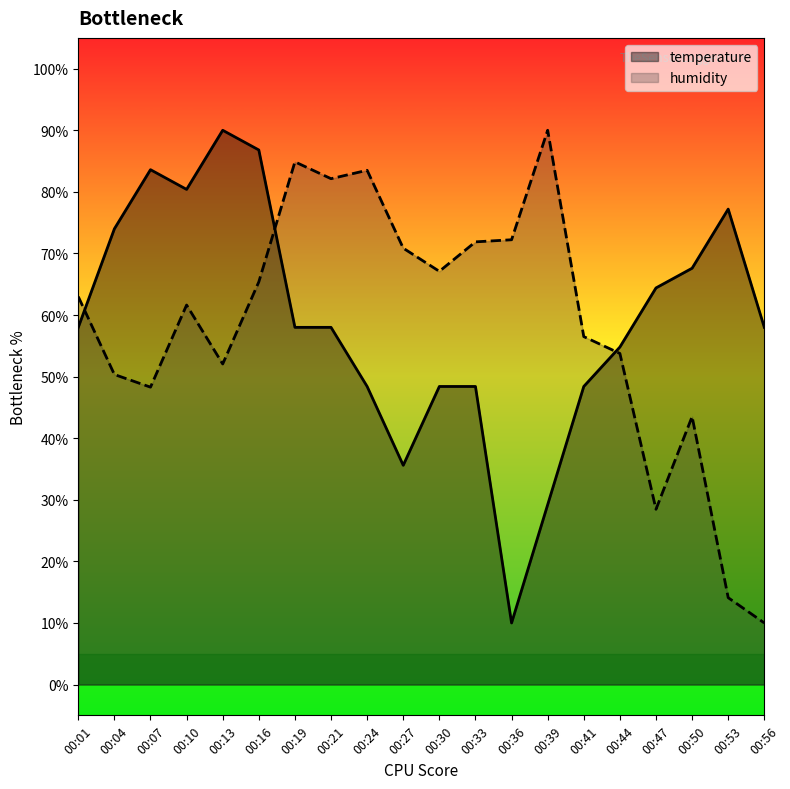

Which series has the largest total across all categories?

temperature